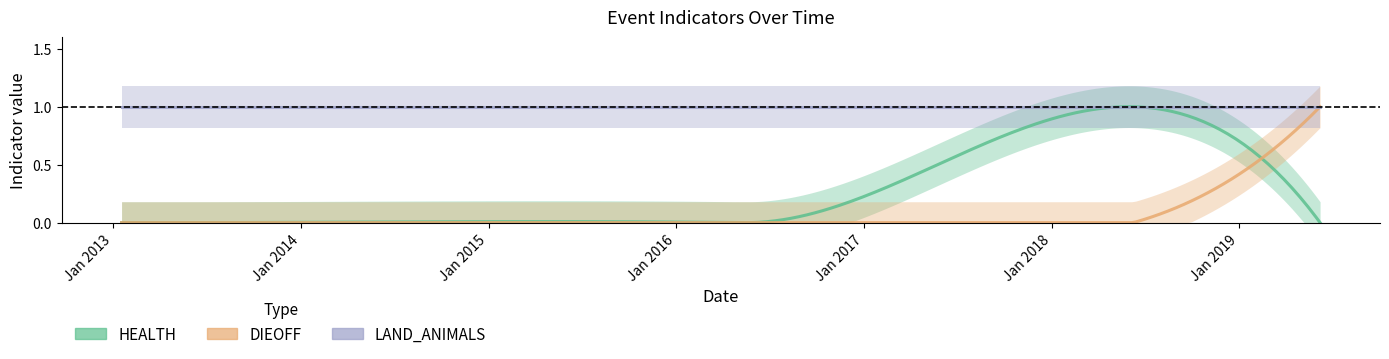

What is the label of the 2nd point from the left?

2013-01-18